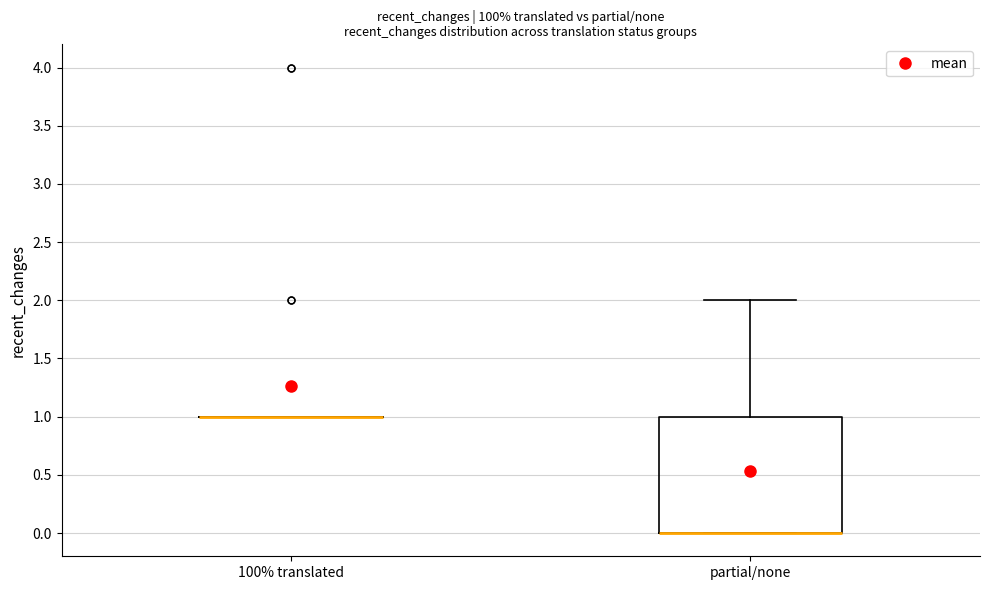

Reading left to right, read every box against the y-axis: the position of its median line, the range the box covers, and the ends of its whiskers. The values are not printed on the chart, so give them approximately, as read against the axis.

100% translated: box collapsed to a line at 1, whiskers 1 to 1
partial/none: median 0 (drawn on the box's lower edge), box 0 to 1, whiskers 0 to 2